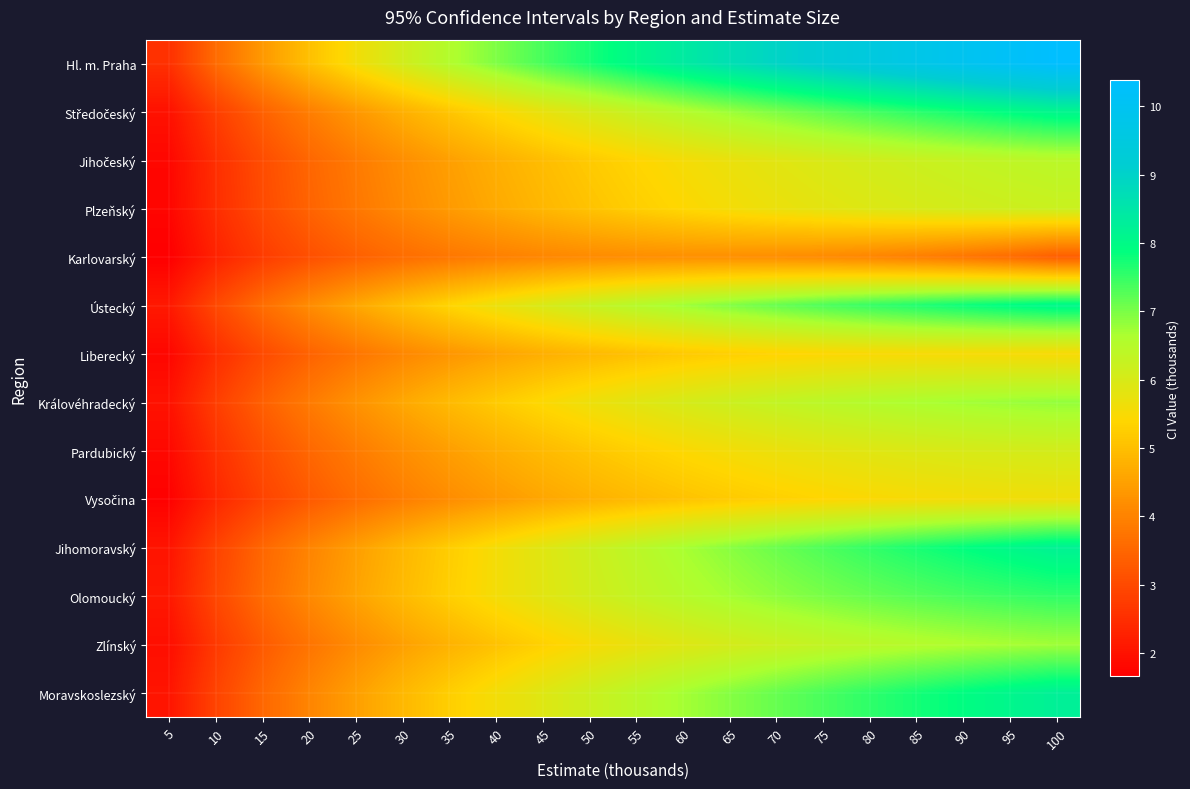

What is the difference between the highest and lowest values at 20?

1.9